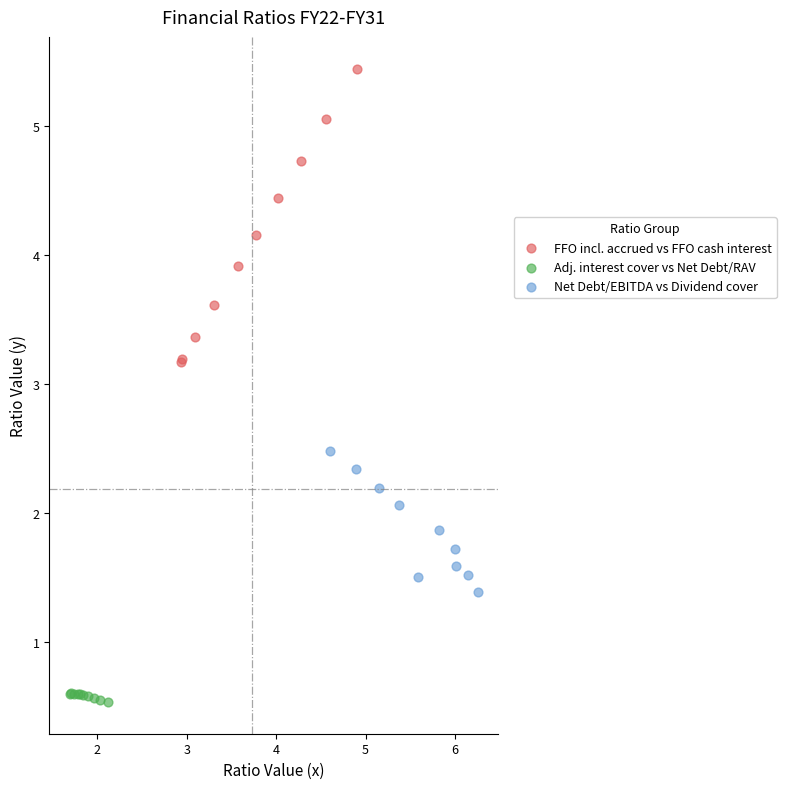

Which series contains the lowest Y value?

Adj. interest cover vs Net Debt/RAV